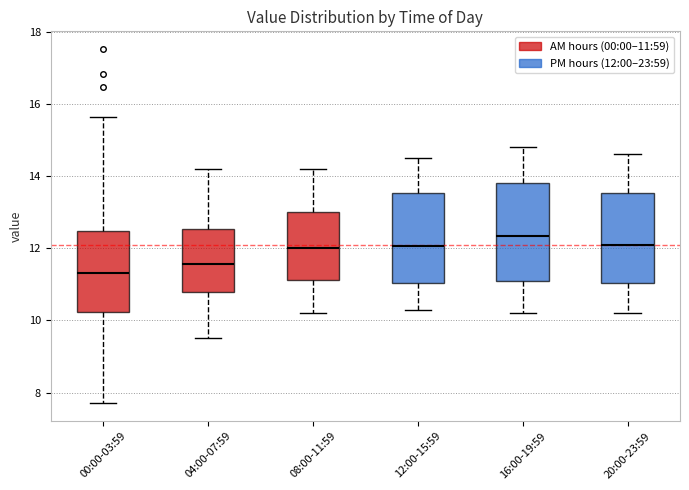

Reading left to right, read every box against the y-axis: the position of its median line, the range the box covers, and the ends of its whiskers. The values are not printed on the chart, so give them approximately, as read against the axis.

00:00-03:59: median 11.4, box 10.2 to 12.4, whiskers 7.8 to 15.6
04:00-07:59: median 11.6, box 10.8 to 12.6, whiskers 9.6 to 14.2
08:00-11:59: median 12.0, box 11.2 to 13.0, whiskers 10.2 to 14.2
12:00-15:59: median 12.0, box 11.0 to 13.6, whiskers 10.4 to 14.6
16:00-19:59: median 12.4, box 11.2 to 13.8, whiskers 10.2 to 14.8
20:00-23:59: median 12.2, box 11.0 to 13.6, whiskers 10.2 to 14.6